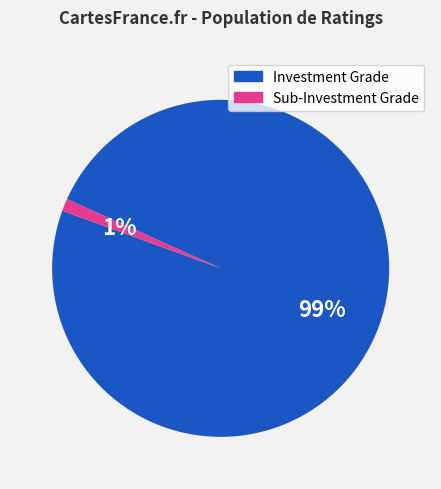

Between Investment Grade and Sub-Investment Grade, which is larger?

Investment Grade